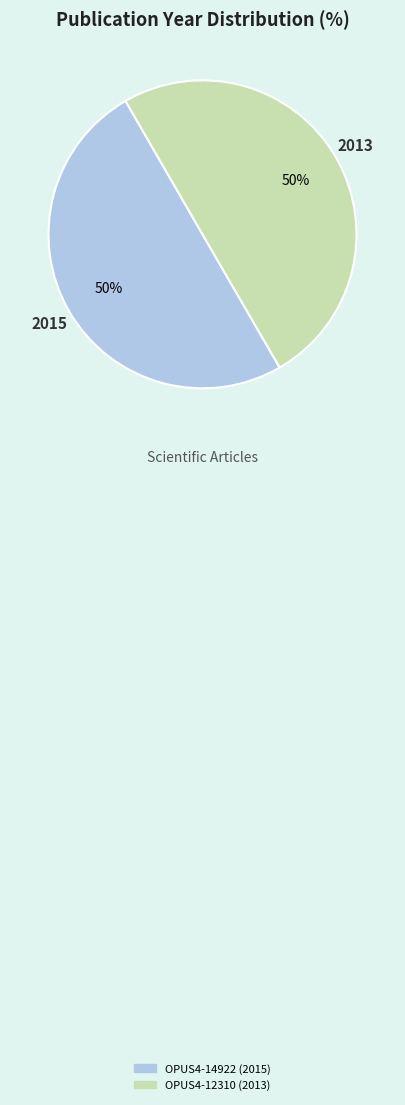

Do OPUS4-14922 (2015) and OPUS4-12310 (2013) together represent more than half of the pie?

Yes